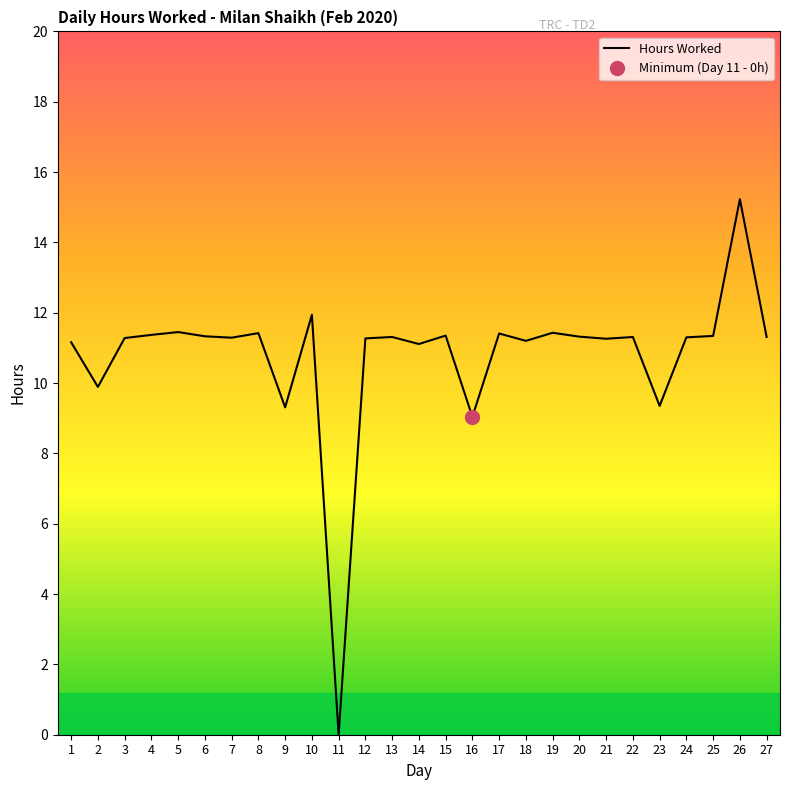

Approximately how many times larger is the value at 24 compared to 20?

1.0